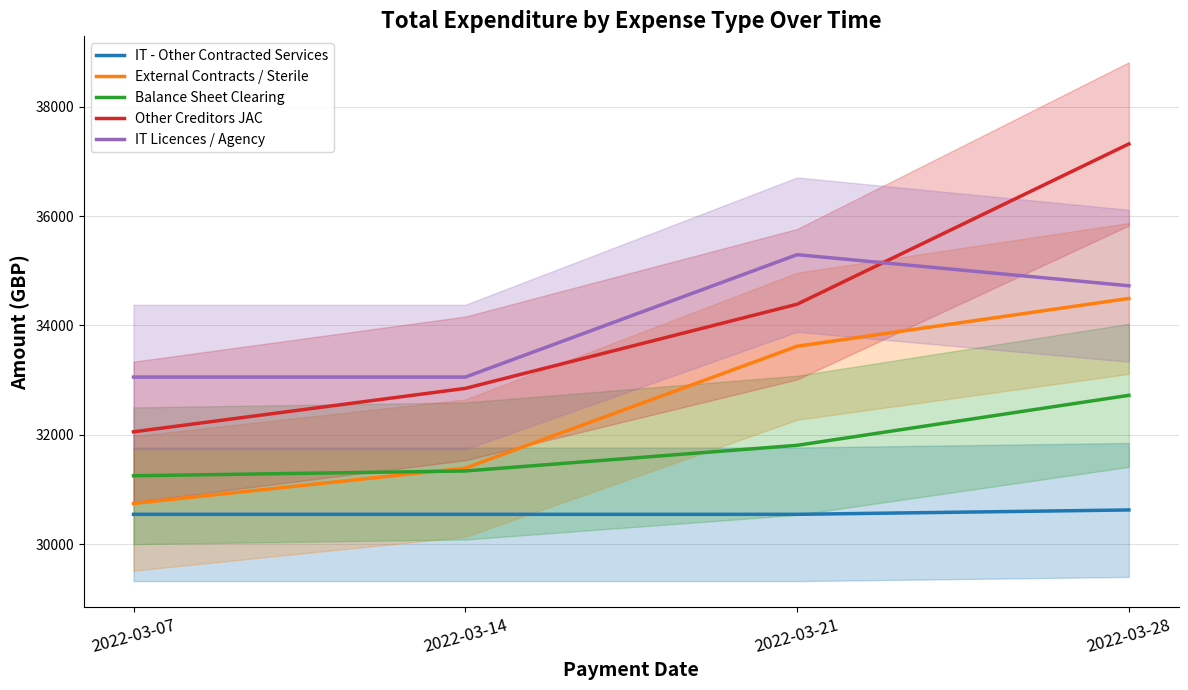

Which has a higher value, 2022-03-14 or 2022-03-07?

2022-03-14